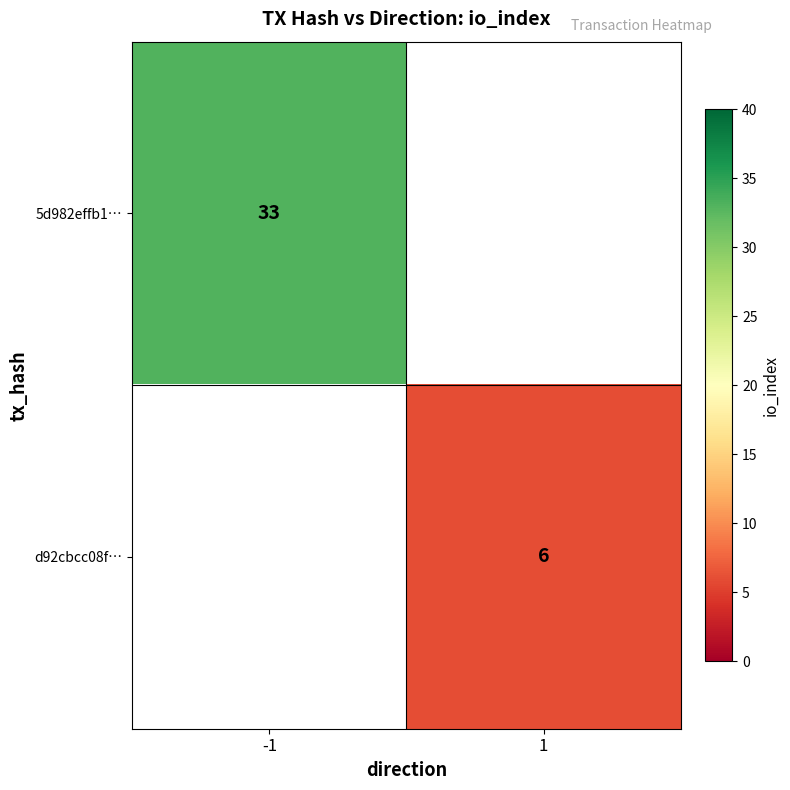

The d92cbcc08f… series shows 6 at 1. True or false?

True